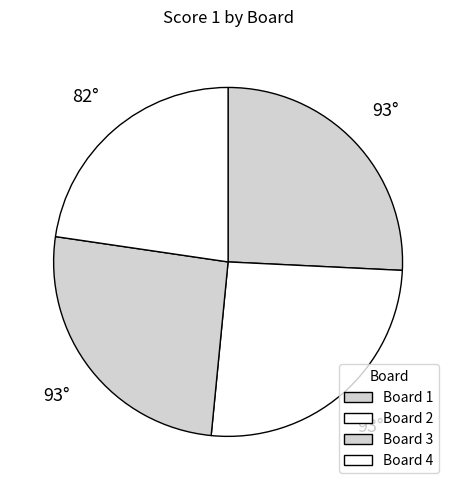

To the nearest percent, what is the difference between the largest and smallest slice percentages?

3%